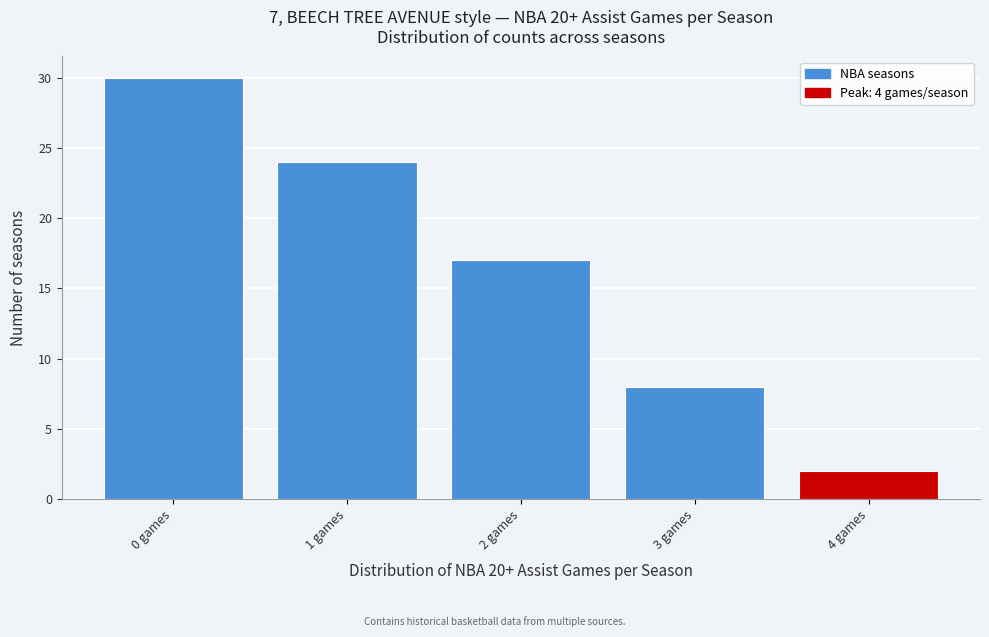

What is the height of the bar covering 1.5 to 2.5 on the x-axis? The values are not printed on the chart, so give them approximately, as read against the axis.

17